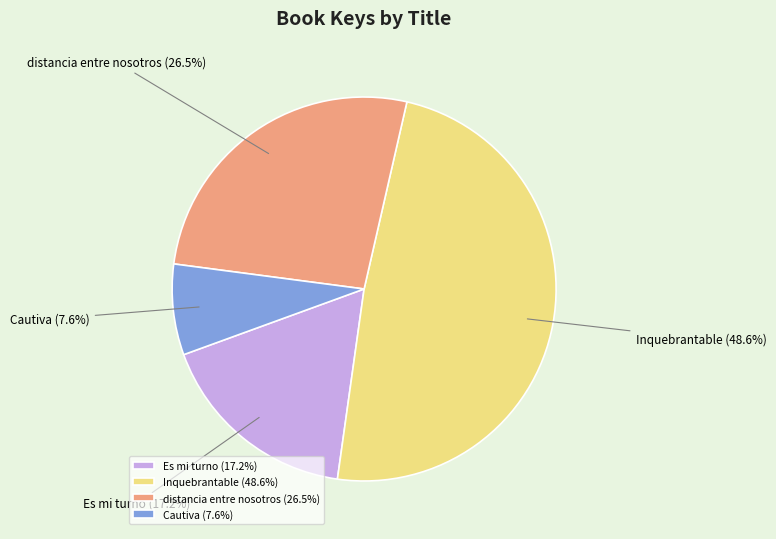

Approximately how many times larger is the value at Inquebrantable (48.6%) compared to Cautiva (7.6%)?

6.4